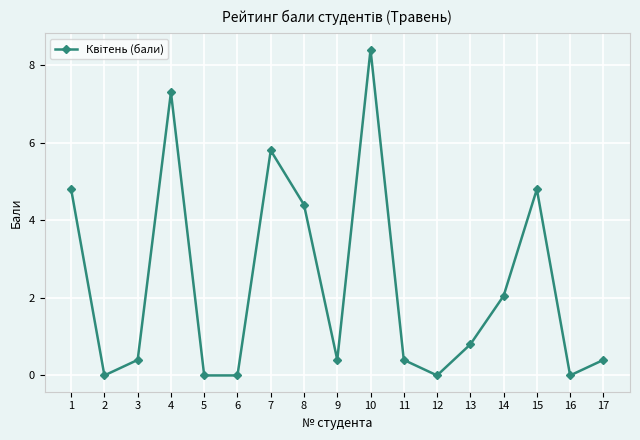

What is the greatest value displayed?

8.4